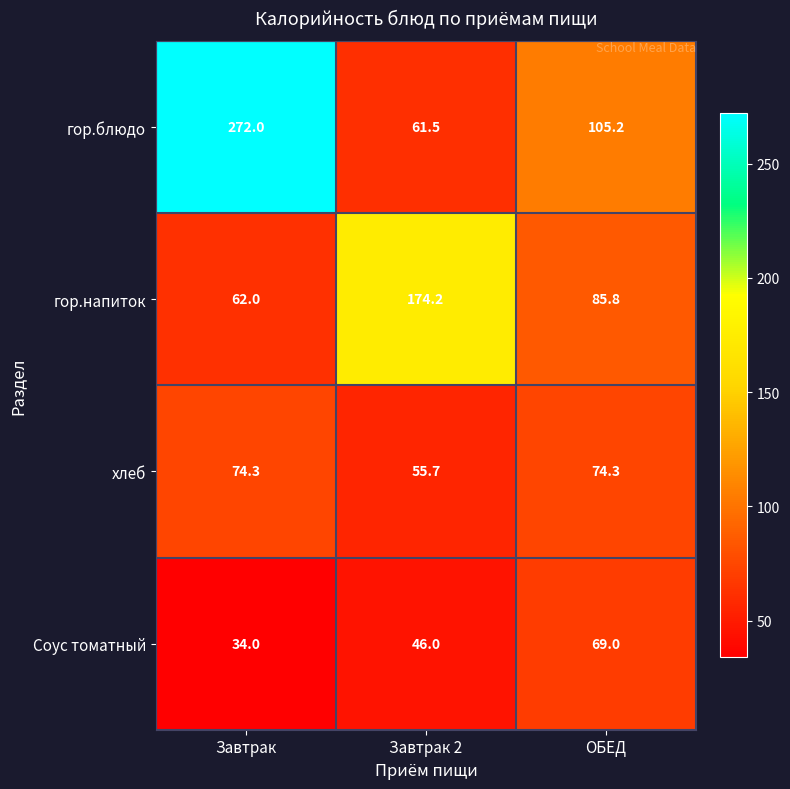

What is the average value of the гор.блюдо series?

146.2